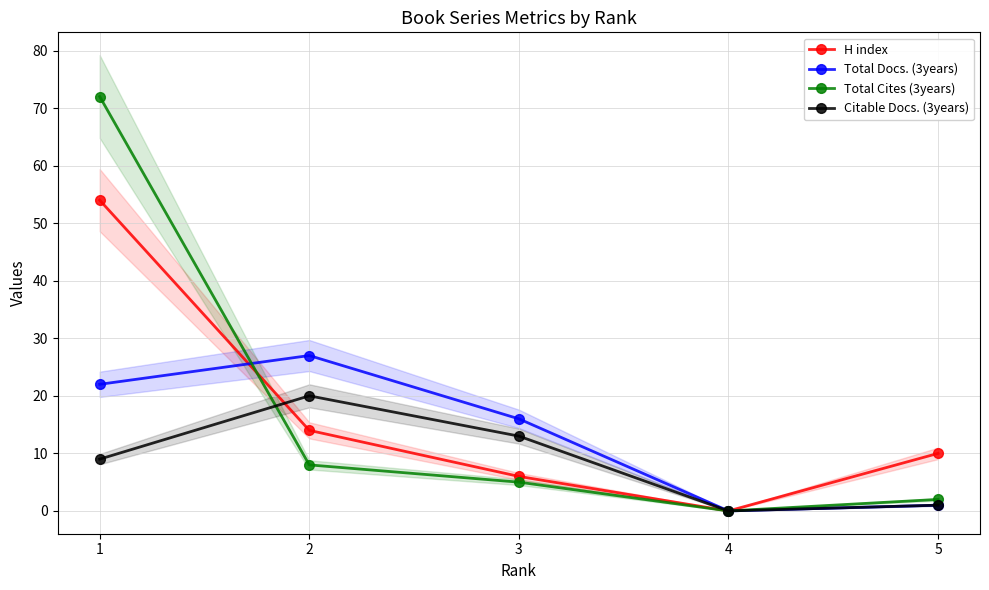

List the labels in order of Total Docs. (3years) value, smallest first.

4, 5, 3, 1, 2